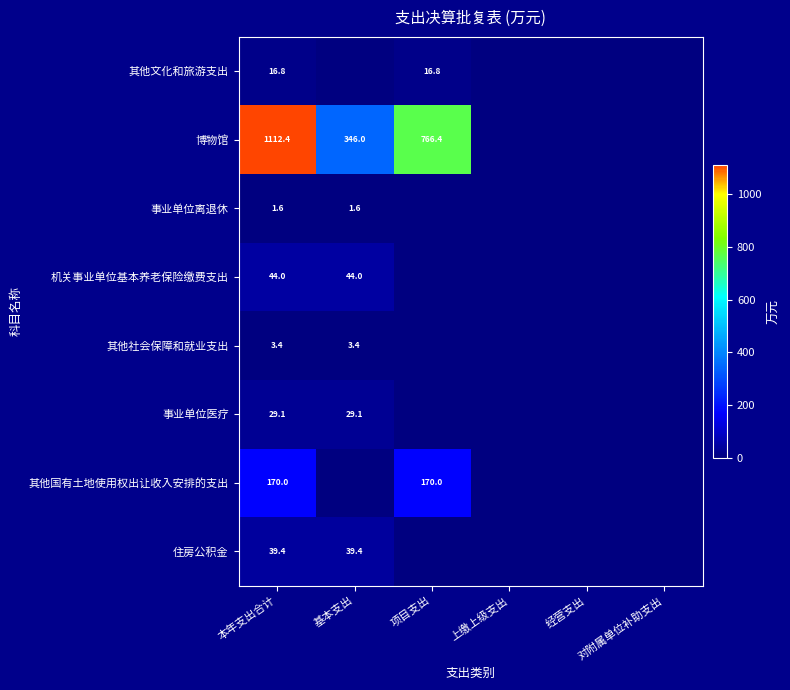

Is it true that 事业单位离退休 equals 1.6 at 基本支出?

True